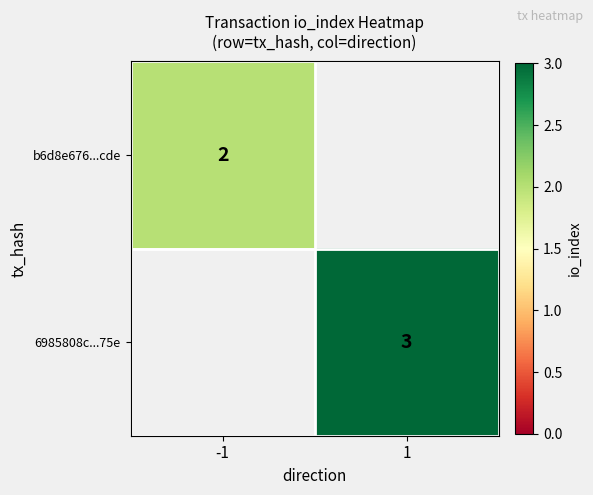

Between -1 and 1, which is larger?

1